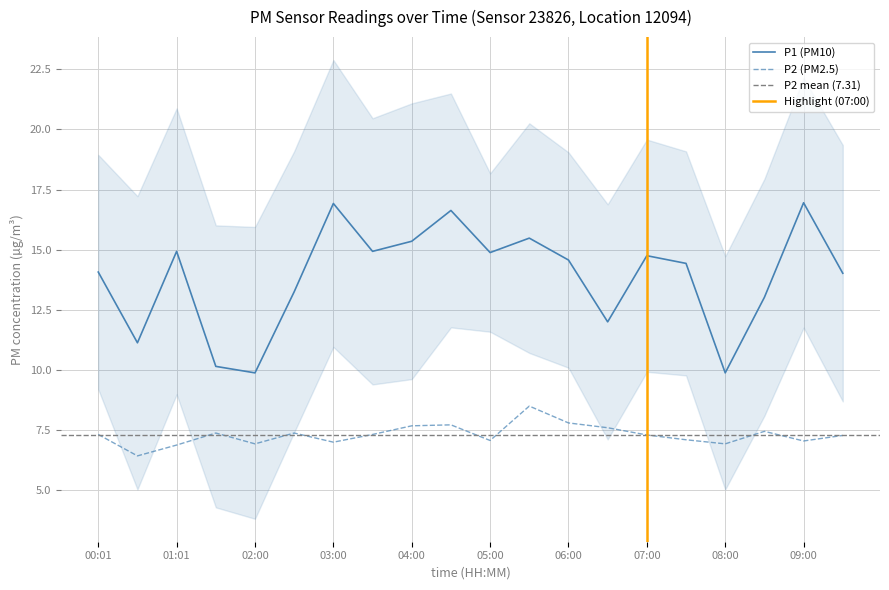

How many lines are shown in the chart?

2